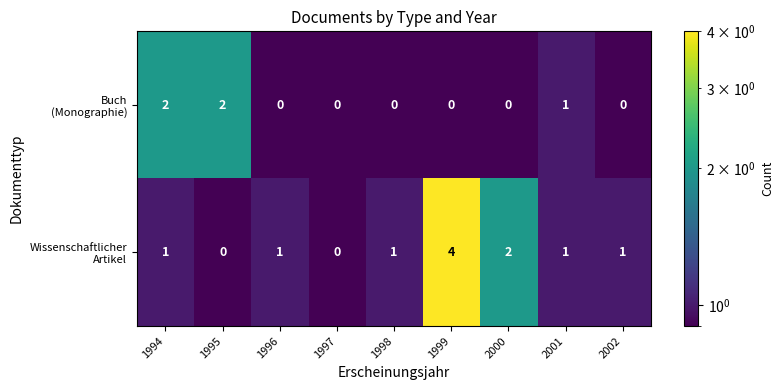

How many data points does each series have?

9